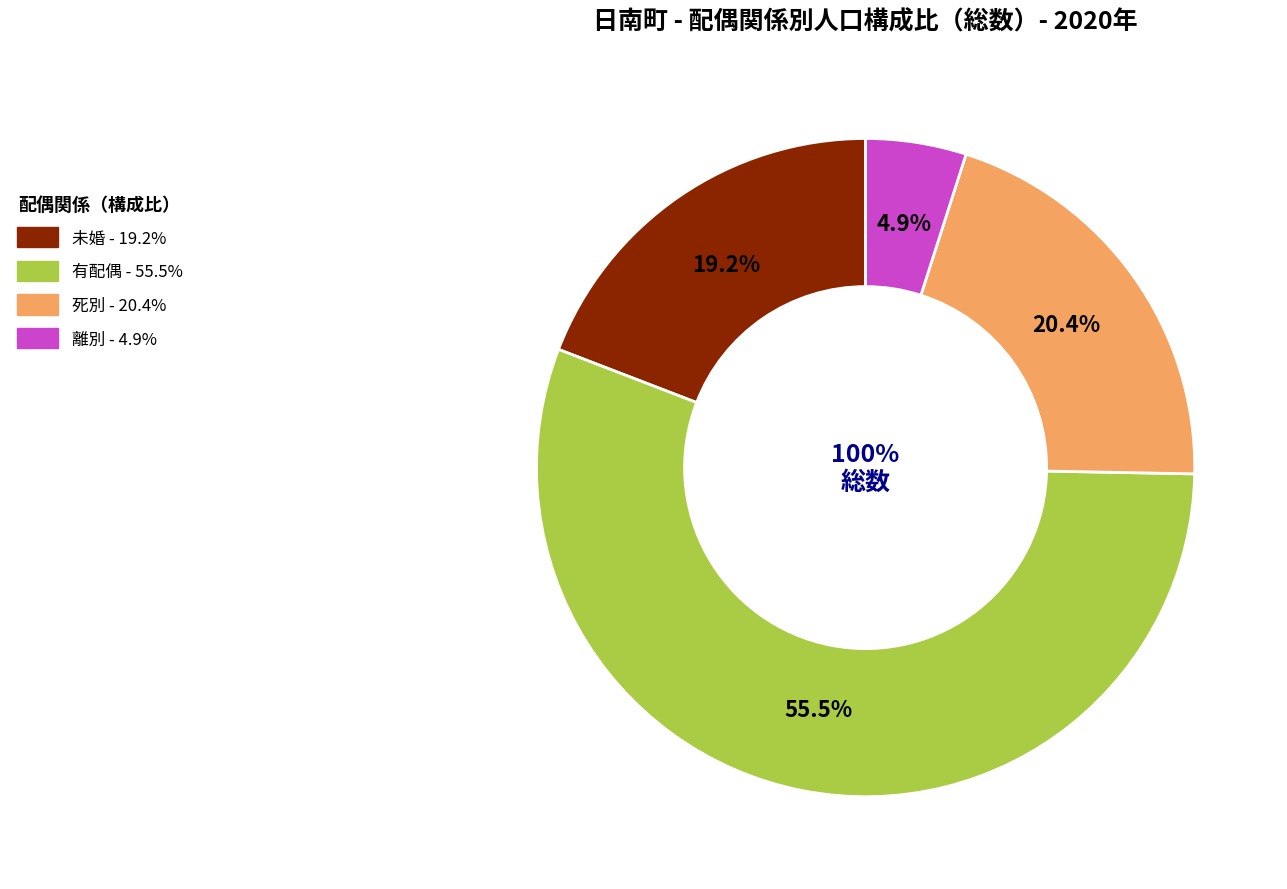

Which category has the smallest portion of the pie?

離別